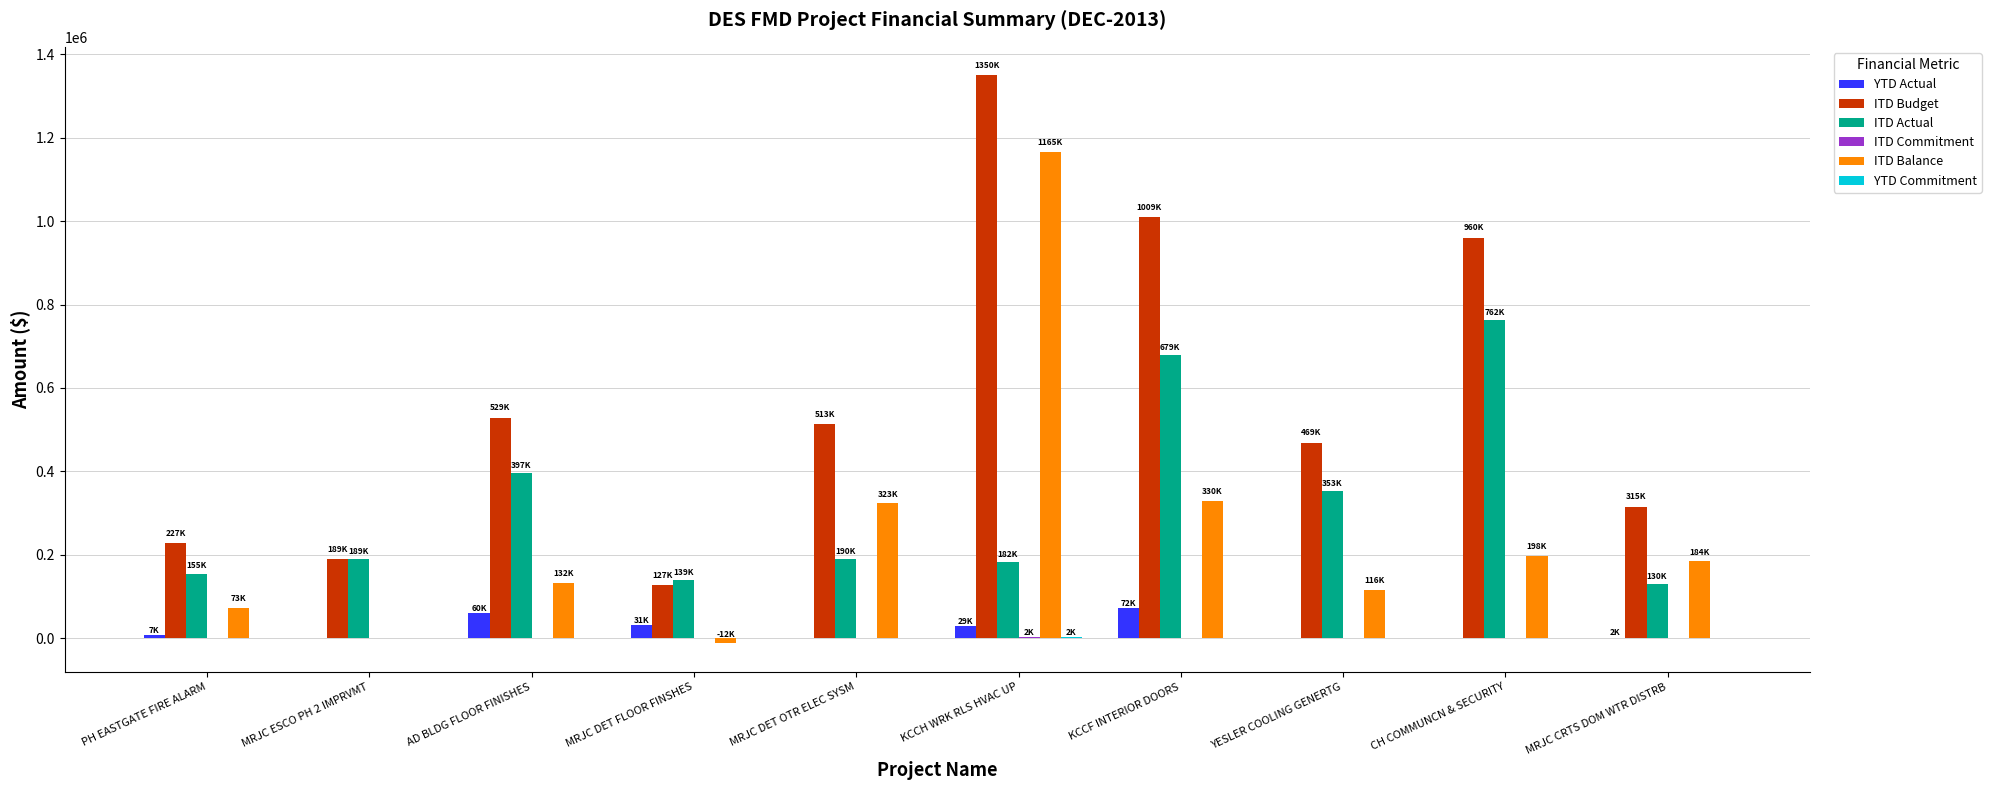

Where does the ITD Actual series first go above 189829?

AD BLDG FLOOR FINISHES